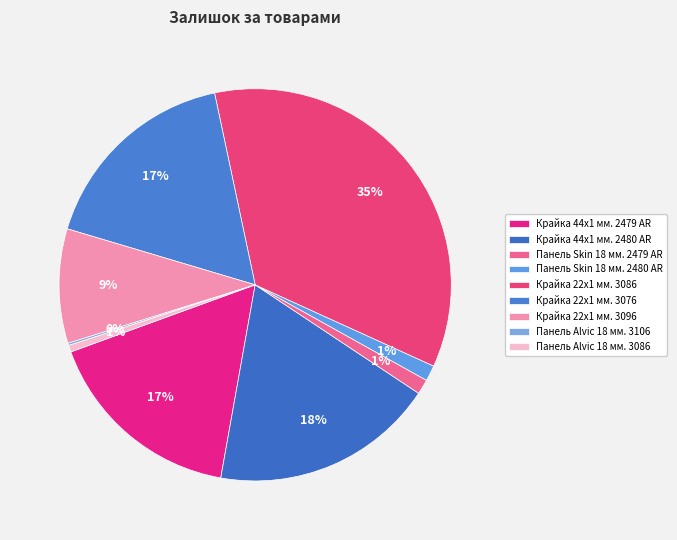

To the nearest percent, what is the combined percentage of Крайка 22x1 мм. 3096 and Крайка 44x1 мм. 2480 AR?

28%